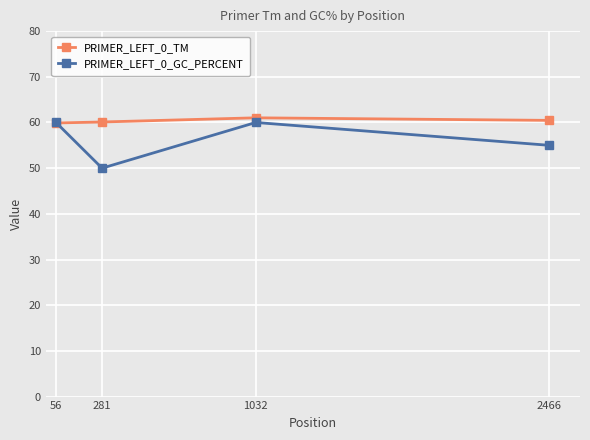

List the series in order of their peak value, highest first.

PRIMER_LEFT_0_TM, PRIMER_LEFT_0_GC_PERCENT